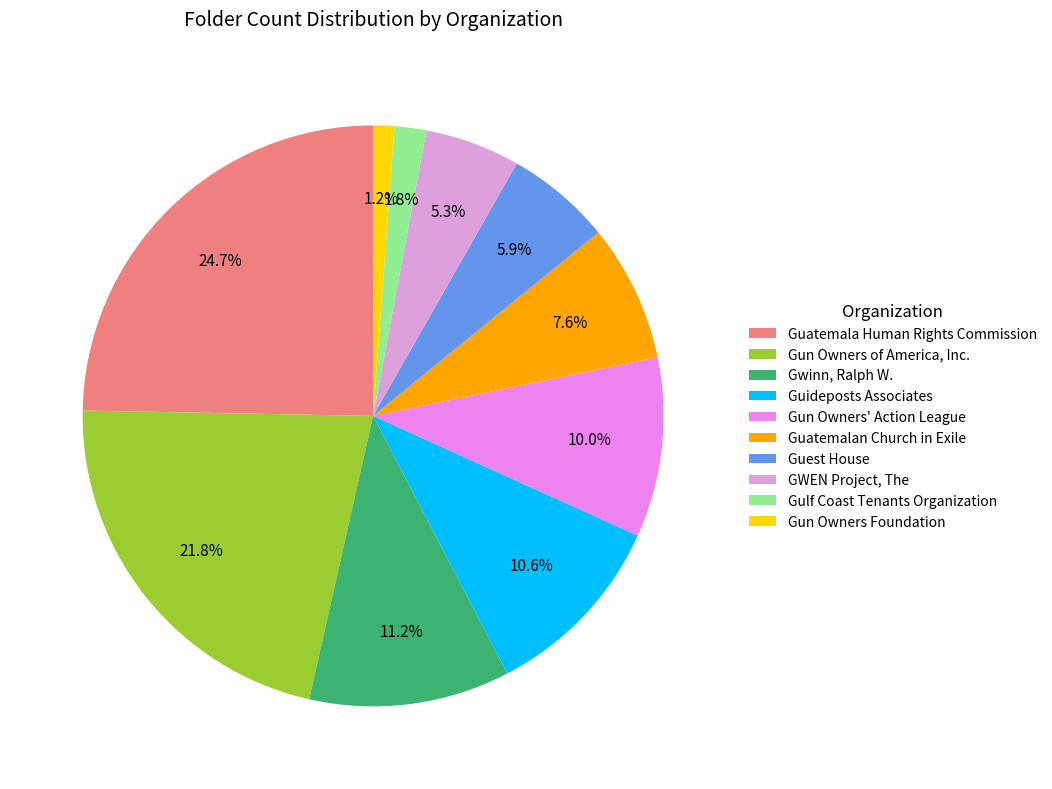

Is there a majority slice in this chart?

No